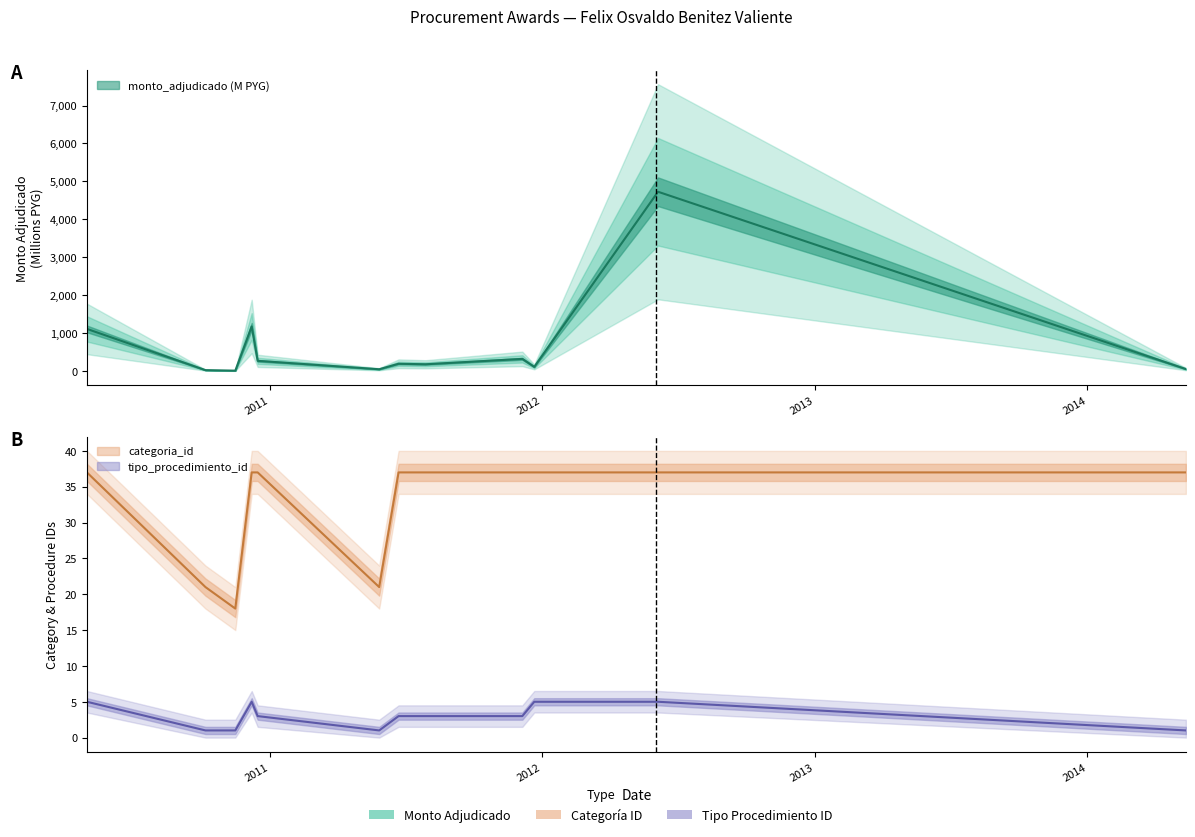

Count the number of categories in the chart.

12